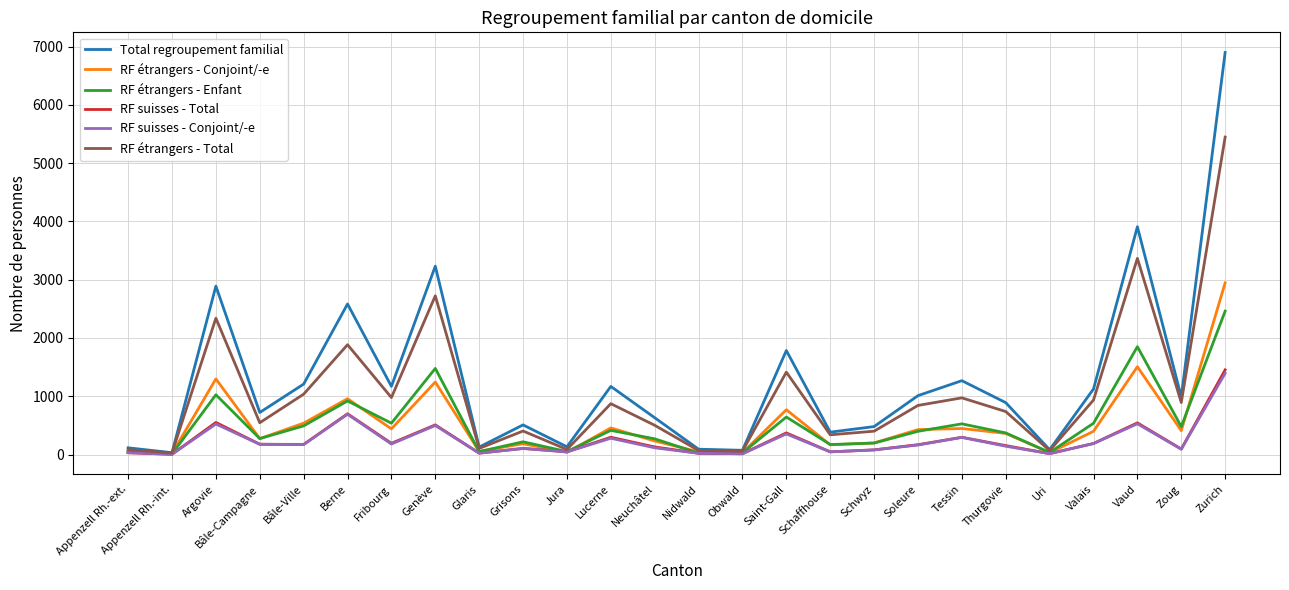

What position from the right is Soleure?

8